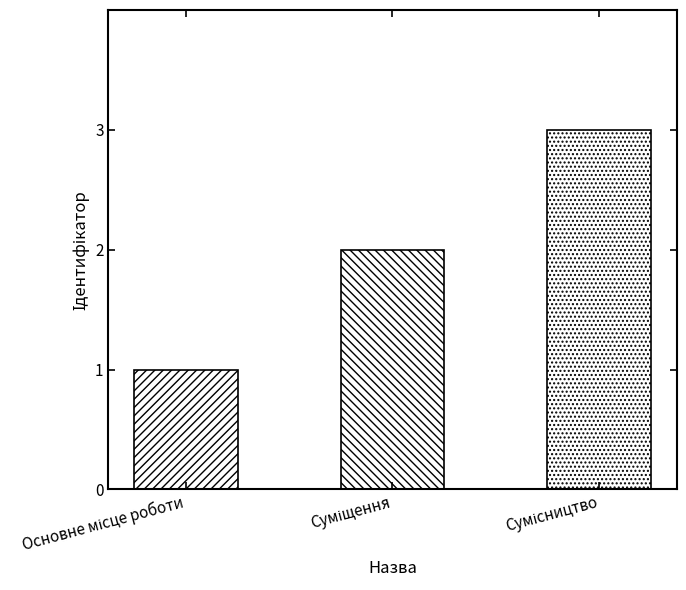

What position from the right is Основне місце роботи?

3